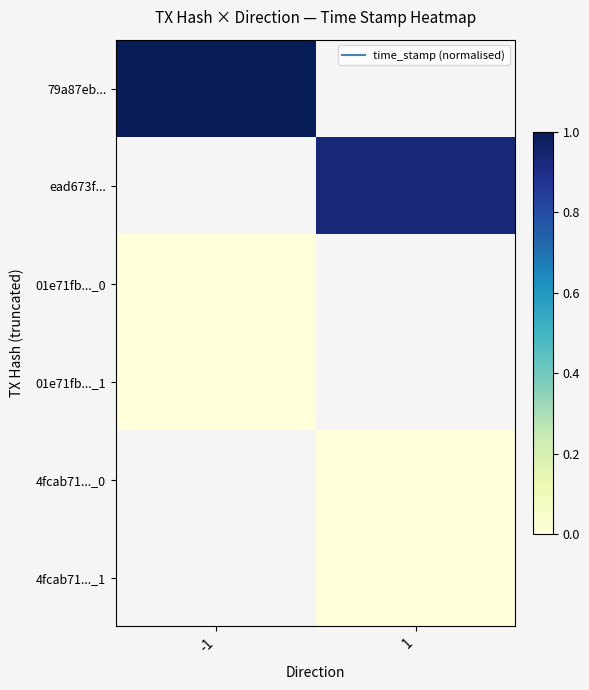

At which label is 01e71fb..._0 closest to 0?

-1